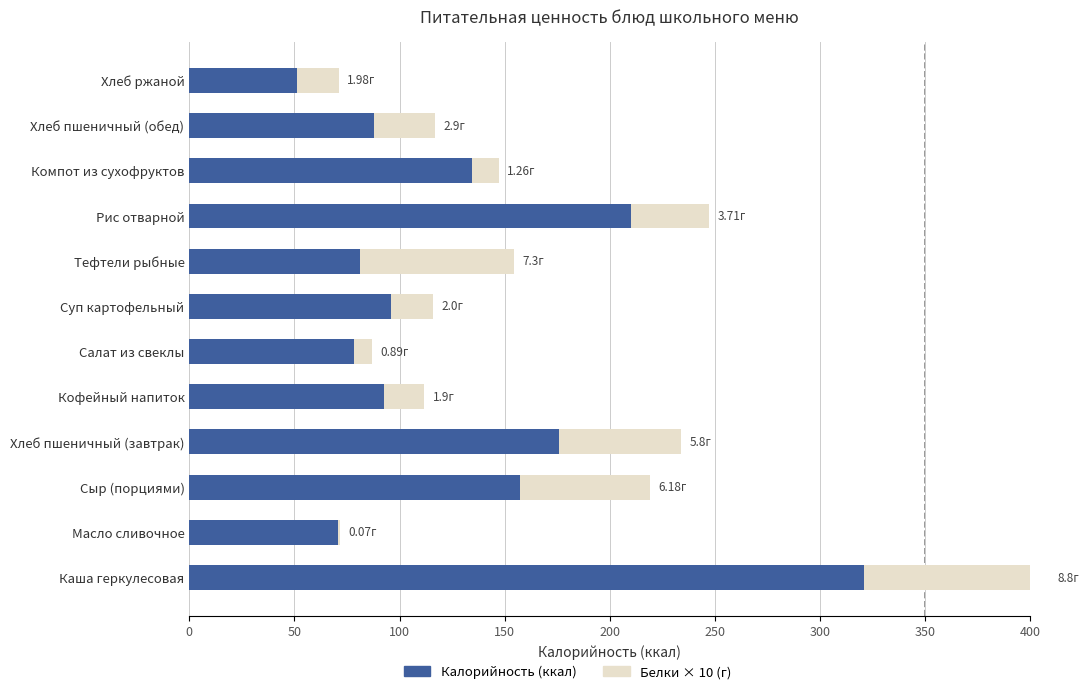

At Кофейный напиток, list the series in order from largest to smallest.

Белки (×10), Калорийность